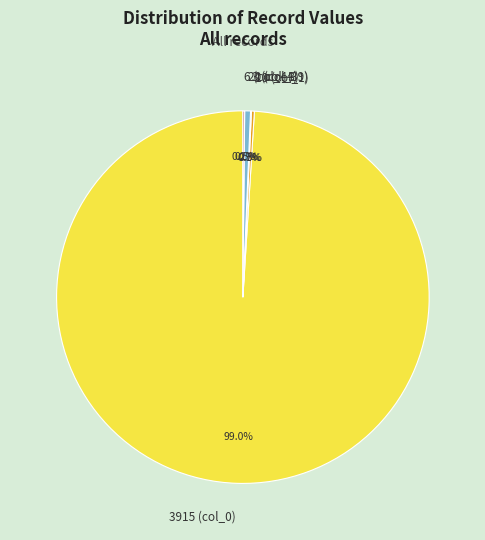

Does any single category account for the majority?

Yes